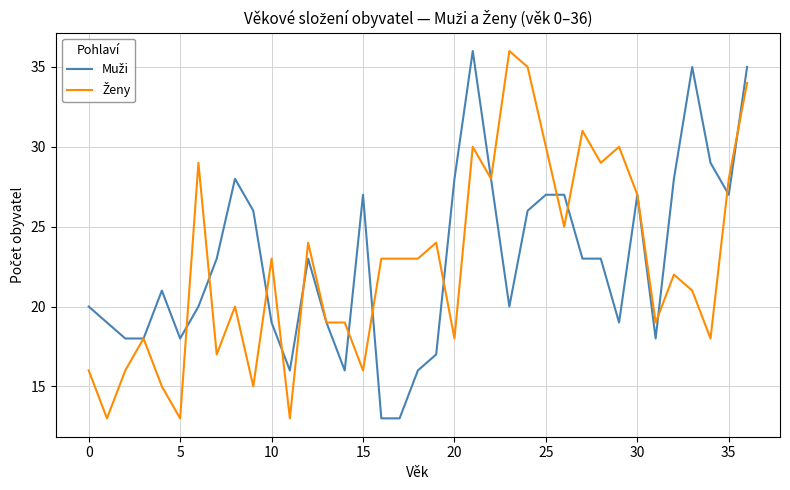

What is the greatest value displayed?

36